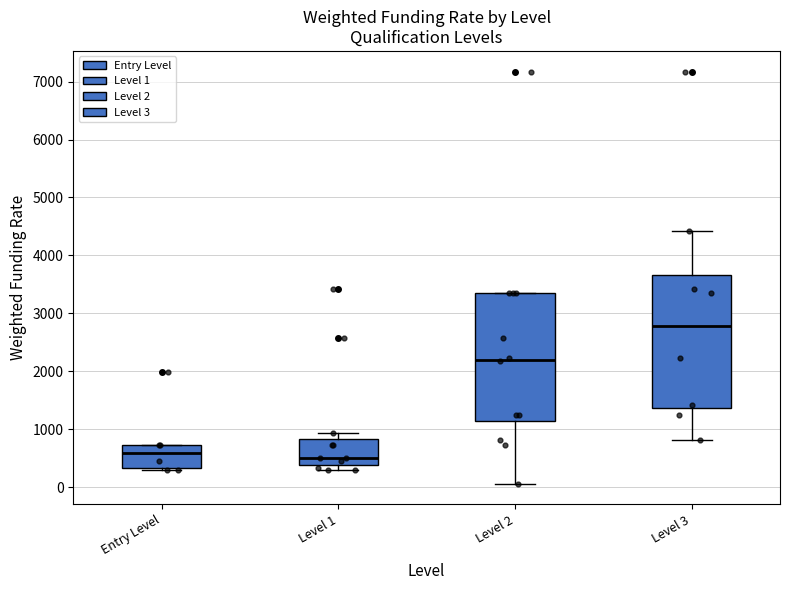

Reading left to right, transcribe this box plot: for each box, give where its median line is, the range the box spans, and where its two whiskers end, as read against the y-axis. The values are not printed on the chart, so give them approximately, as read against the axis.

Entry Level: median 600, box 300 to 700, whiskers 300 (just below the box's lower edge) to 700
Level 1: median 500, box 400 to 800, whiskers 300 to 900
Level 2: median 2200, box 1100 to 3300, whiskers 100 to 3300
Level 3: median 2800, box 1400 to 3700, whiskers 800 to 4400